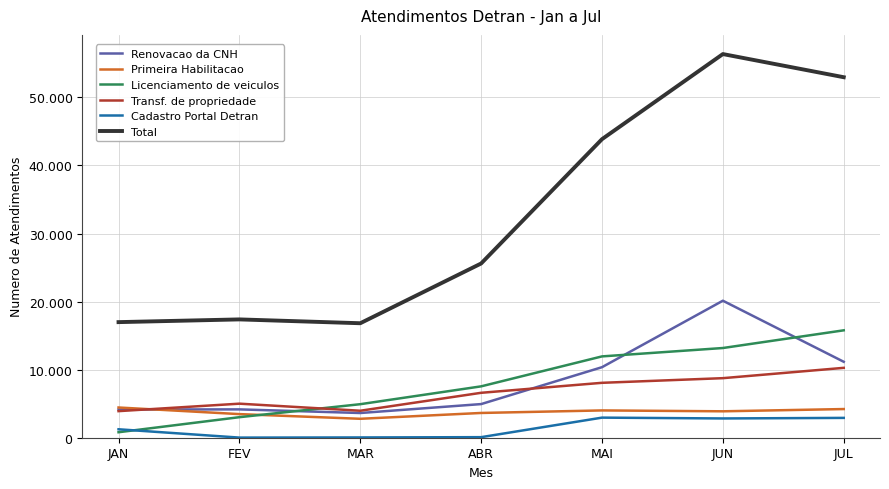

What are all the series names shown in the legend?

Renovacao da CNH, Primeira Habilitacao, Licenciamento de veiculos, Transf. de propriedade, Cadastro Portal Detran, Total